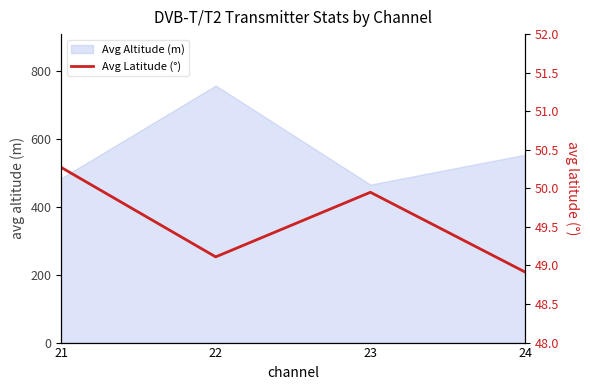

Where is the first local minimum for Avg Altitude (m)?

23